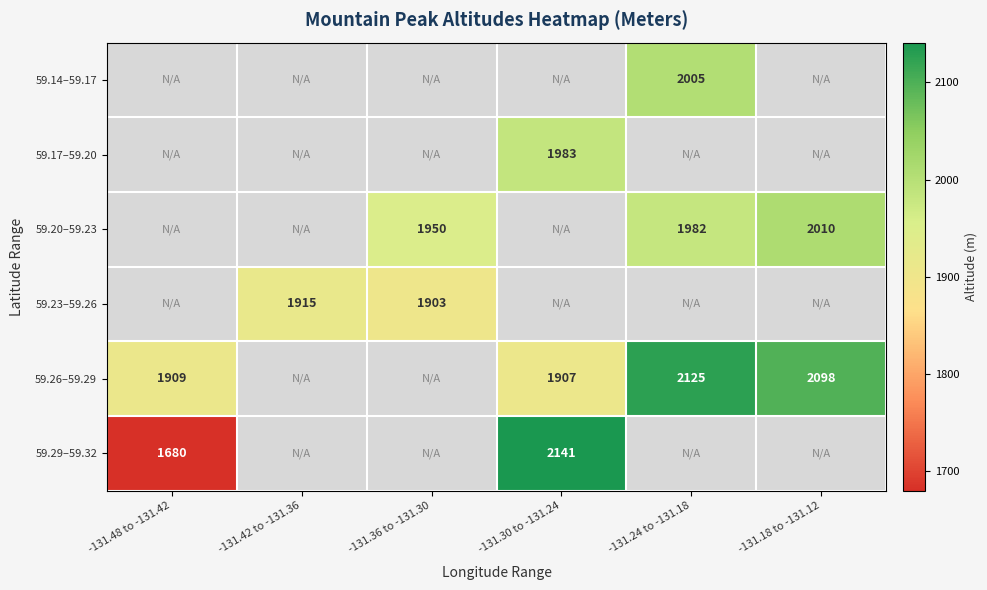

The 59.29–59.32 series shows 1294 at -131.30 to -131.24. True or false?

False